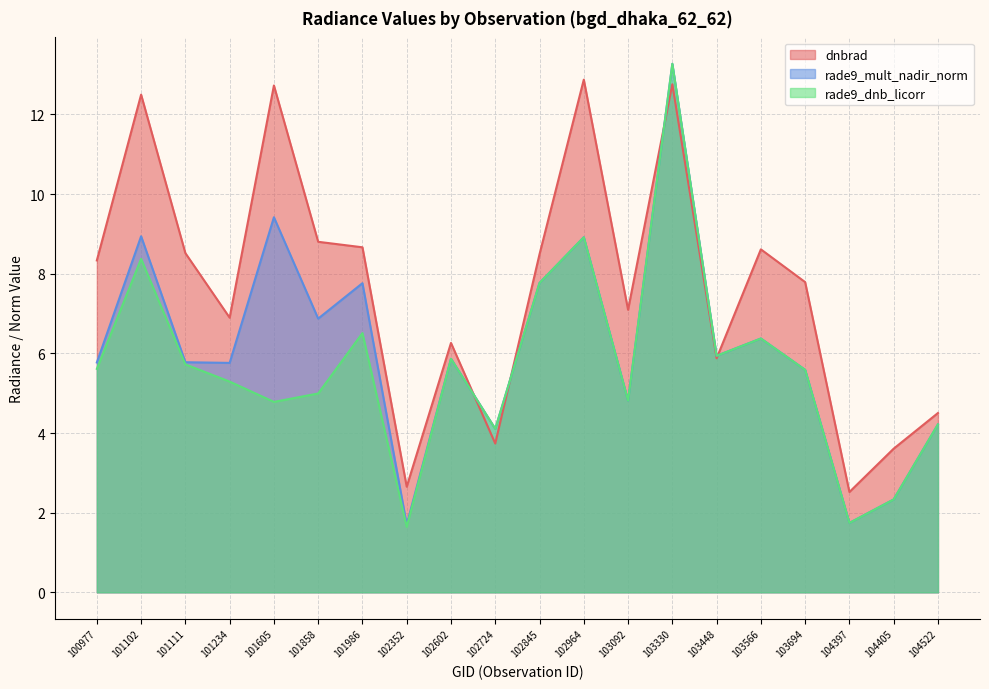

Which series ends up on top after the final intersection of dnbrad and rade9_mult_nadir_norm?

dnbrad